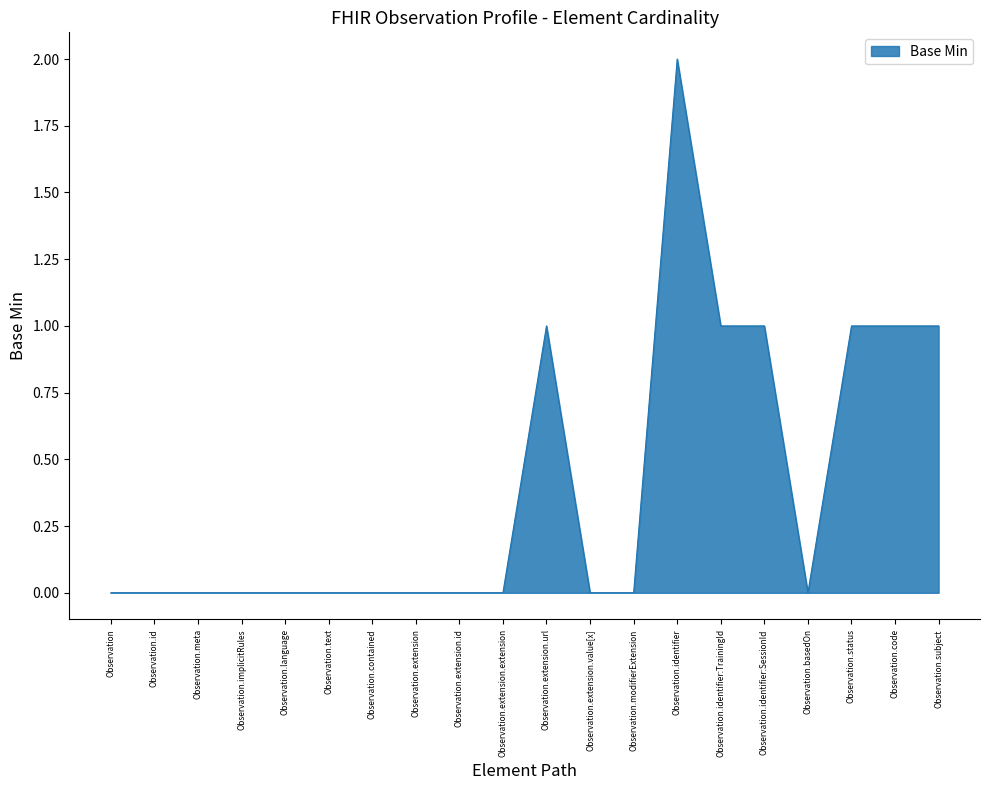

Between Observation.identifier:TrainingId and Observation, which is larger?

Observation.identifier:TrainingId